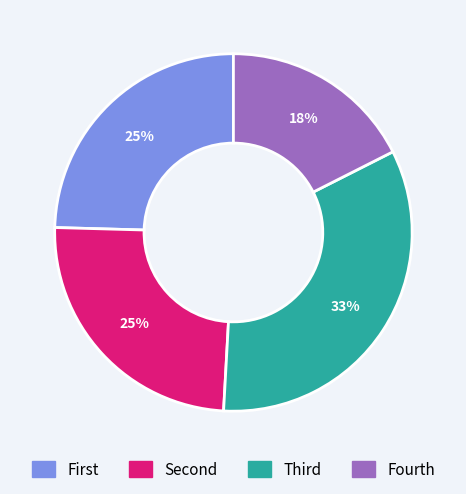

Which slice is the largest?

Third